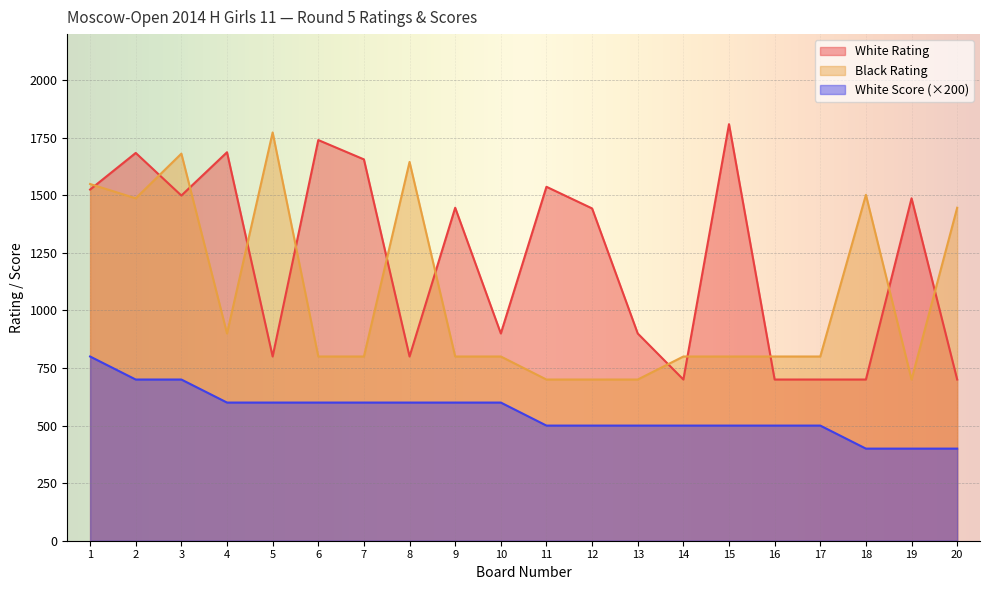

What is the maximum value for Black Rating?

1773